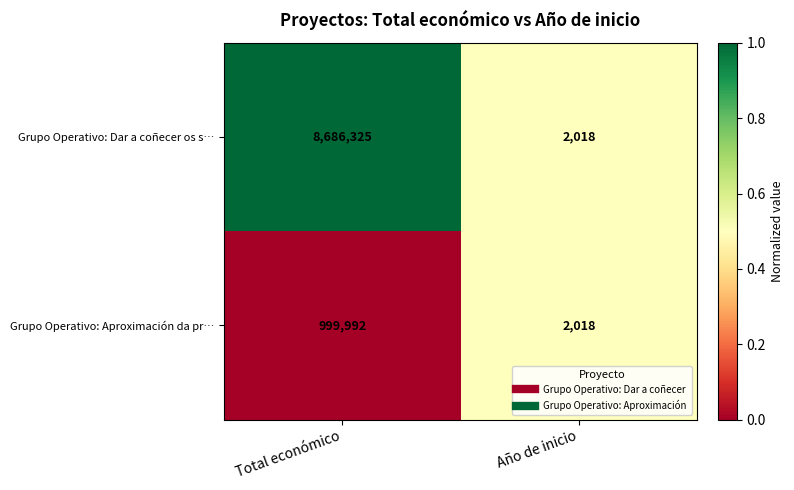

How many data points does each series have?

2